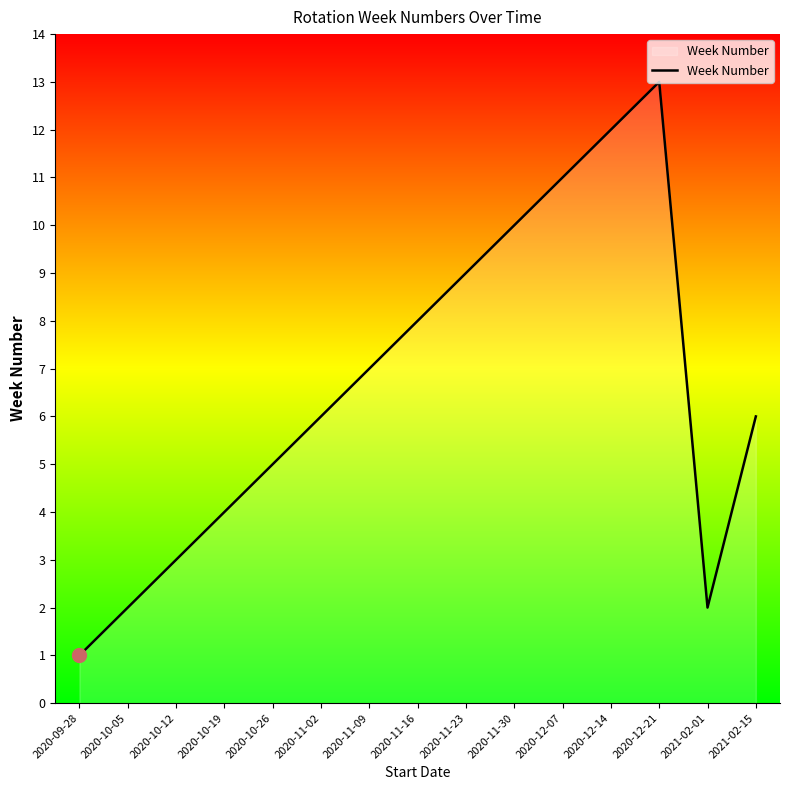

What is the maximum value shown in the chart?

13